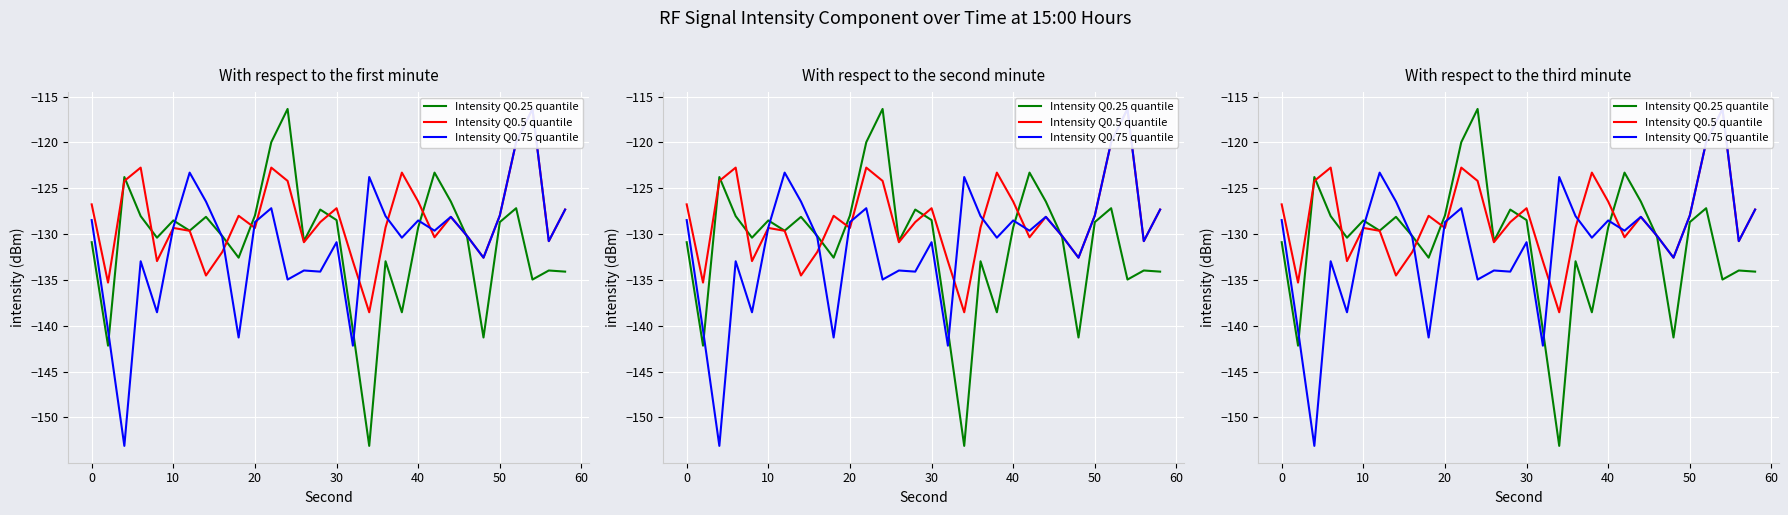

What is the average value of the Intensity Q0.75 quantile series?

-131.0